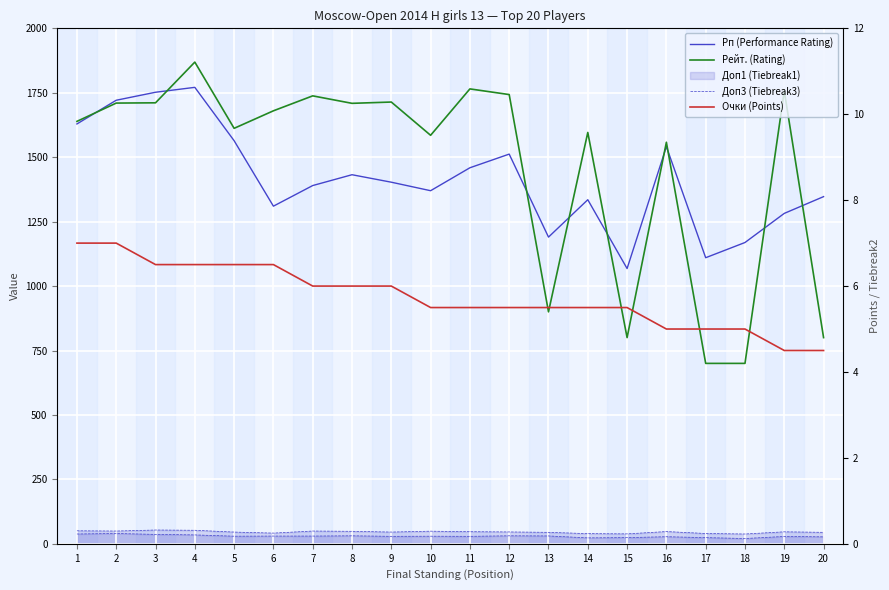

The value of Доп3 (Tiebreak3) at 18 is 20.5. True or false?

True